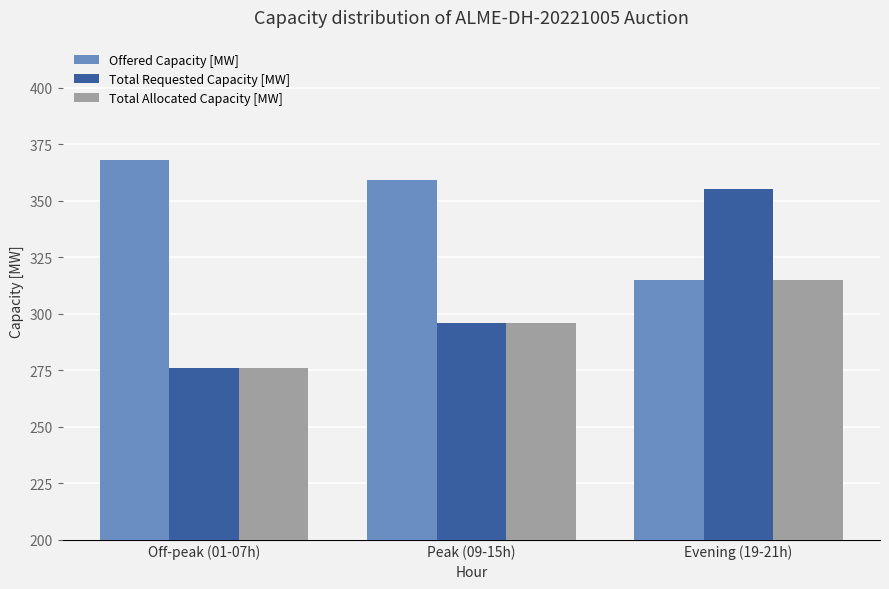

The Total Allocated Capacity [MW] series shows 296 at Peak (09-15h). True or false?

True